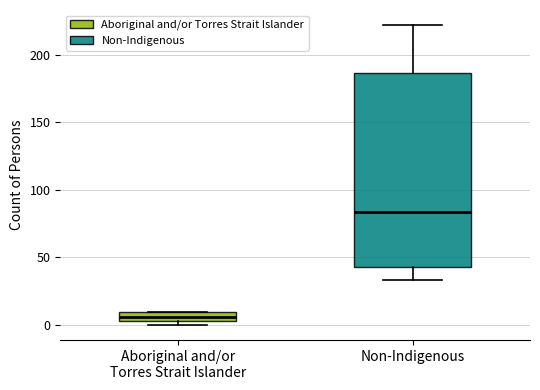

Where is the upper edge of the box for Aboriginal and/or Torres Strait Islander on the y-axis? The values are not printed on the chart, so give them approximately, as read against the axis.

10